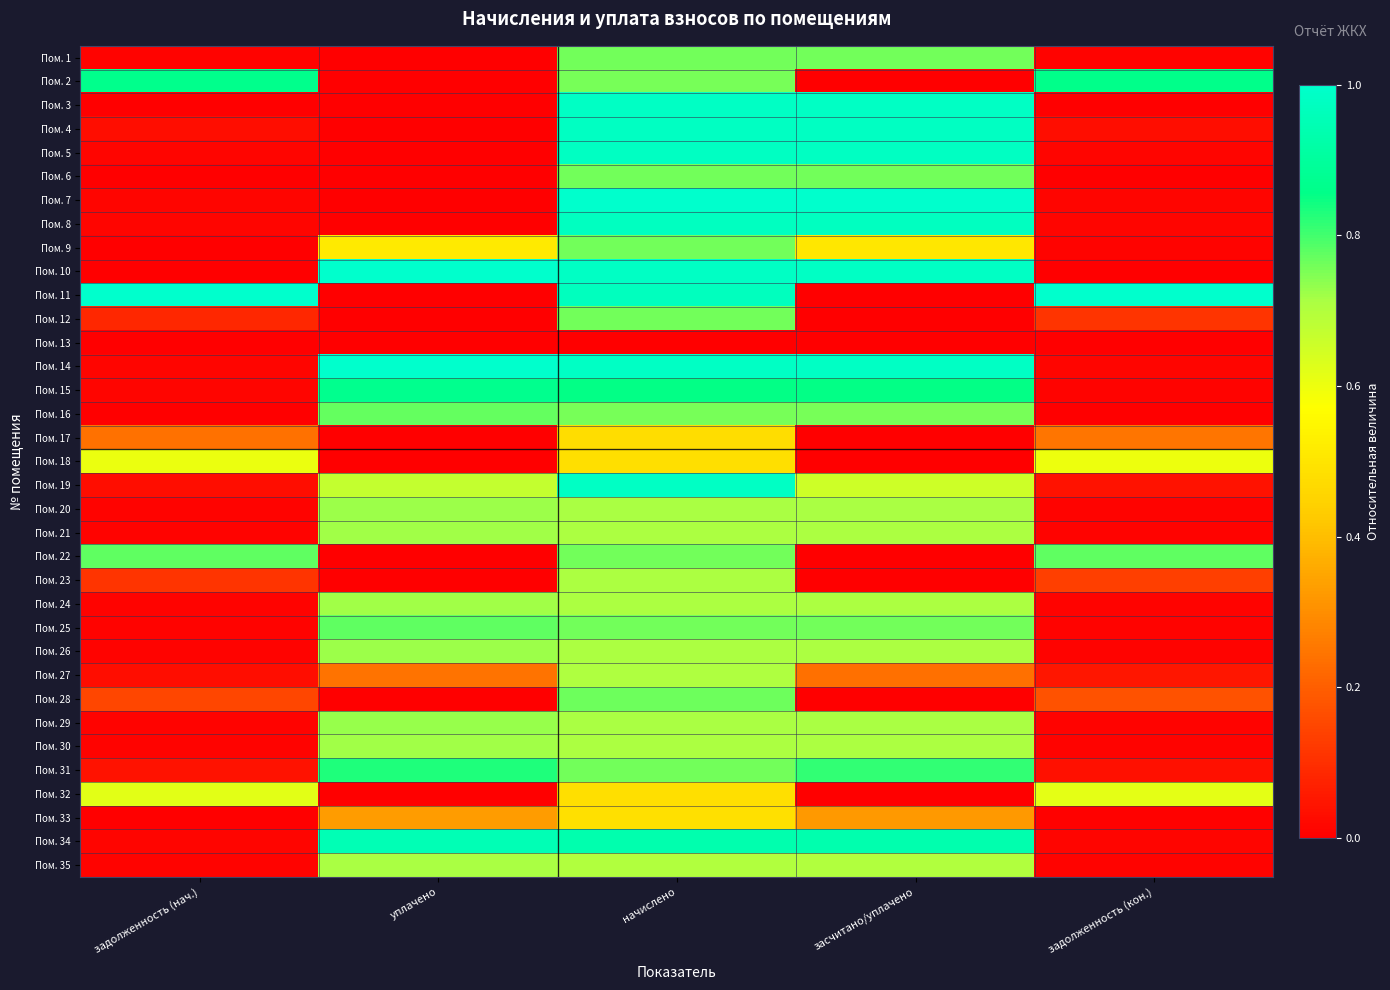

Reading right to left, what are all the values shown in this chart?

Пом. 1: задолженность (кон.)=0.0	засчитано/уплачено=0.8	начислено=0.8	уплачено=0.0	задолженность (нач.)=0.0
Пом. 2: задолженность (кон.)=0.9	засчитано/уплачено=0.0	начислено=0.8	уплачено=0.0	задолженность (нач.)=0.9
Пом. 3: задолженность (кон.)=0.0	засчитано/уплачено=1.0	начислено=1.0	уплачено=0.0	задолженность (нач.)=0.0
Пом. 4: задолженность (кон.)=0.0	засчитано/уплачено=1.0	начислено=1.0	уплачено=0.0	задолженность (нач.)=0.0
Пом. 5: задолженность (кон.)=0.0	засчитано/уплачено=1.0	начислено=1.0	уплачено=0.0	задолженность (нач.)=0.0
Пом. 6: задолженность (кон.)=0.0	засчитано/уплачено=0.8	начислено=0.8	уплачено=0.0	задолженность (нач.)=0.0
Пом. 7: задолженность (кон.)=0.0	засчитано/уплачено=1.0	начислено=1.0	уплачено=0.0	задолженность (нач.)=0.0
Пом. 8: задолженность (кон.)=0.0	засчитано/уплачено=1.0	начислено=1.0	уплачено=0.0	задолженность (нач.)=0.0
Пом. 9: задолженность (кон.)=0.0	засчитано/уплачено=0.5	начислено=0.8	уплачено=0.5	задолженность (нач.)=0.0
Пом. 10: задолженность (кон.)=0.0	засчитано/уплачено=1.0	начислено=1.0	уплачено=1.0	задолженность (нач.)=0.0
Пом. 11: задолженность (кон.)=1.0	засчитано/уплачено=0.0	начислено=1.0	уплачено=0.0	задолженность (нач.)=1.0
Пом. 12: задолженность (кон.)=0.1	засчитано/уплачено=0.0	начислено=0.8	уплачено=0.0	задолженность (нач.)=0.1
Пом. 13: задолженность (кон.)=0.0	засчитано/уплачено=0.0	начислено=0.0	уплачено=0.0	задолженность (нач.)=0.0
Пом. 14: задолженность (кон.)=0.0	засчитано/уплачено=1.0	начислено=1.0	уплачено=1.0	задолженность (нач.)=0.0
Пом. 15: задолженность (кон.)=0.0	засчитано/уплачено=0.9	начислено=0.9	уплачено=0.9	задолженность (нач.)=0.0
Пом. 16: задолженность (кон.)=0.0	засчитано/уплачено=0.8	начислено=0.8	уплачено=0.8	задолженность (нач.)=0.0
Пом. 17: задолженность (кон.)=0.2	засчитано/уплачено=0.0	начислено=0.5	уплачено=0.0	задолженность (нач.)=0.2
Пом. 18: задолженность (кон.)=0.6	засчитано/уплачено=0.0	начислено=0.5	уплачено=0.0	задолженность (нач.)=0.6
Пом. 19: задолженность (кон.)=0.0	засчитано/уплачено=0.7	начислено=1.0	уплачено=0.7	задолженность (нач.)=0.0
Пом. 20: задолженность (кон.)=0.0	засчитано/уплачено=0.7	начислено=0.7	уплачено=0.7	задолженность (нач.)=0.0
Пом. 21: задолженность (кон.)=0.0	засчитано/уплачено=0.7	начислено=0.7	уплачено=0.7	задолженность (нач.)=0.0
Пом. 22: задолженность (кон.)=0.8	засчитано/уплачено=0.0	начислено=0.8	уплачено=0.0	задолженность (нач.)=0.8
Пом. 23: задолженность (кон.)=0.1	засчитано/уплачено=0.0	начислено=0.7	уплачено=0.0	задолженность (нач.)=0.1
Пом. 24: задолженность (кон.)=0.0	засчитано/уплачено=0.7	начислено=0.7	уплачено=0.7	задолженность (нач.)=0.0
Пом. 25: задолженность (кон.)=0.0	засчитано/уплачено=0.8	начислено=0.8	уплачено=0.8	задолженность (нач.)=0.0
Пом. 26: задолженность (кон.)=0.0	засчитано/уплачено=0.7	начислено=0.7	уплачено=0.7	задолженность (нач.)=0.0
Пом. 27: задолженность (кон.)=0.0	засчитано/уплачено=0.2	начислено=0.7	уплачено=0.2	задолженность (нач.)=0.0
Пом. 28: задолженность (кон.)=0.2	засчитано/уплачено=0.0	начислено=0.8	уплачено=0.0	задолженность (нач.)=0.2
Пом. 29: задолженность (кон.)=0.0	засчитано/уплачено=0.7	начислено=0.7	уплачено=0.7	задолженность (нач.)=0.0
Пом. 30: задолженность (кон.)=0.0	засчитано/уплачено=0.7	начислено=0.7	уплачено=0.7	задолженность (нач.)=0.0
Пом. 31: задолженность (кон.)=0.0	засчитано/уплачено=0.8	начислено=0.8	уплачено=0.8	задолженность (нач.)=0.0
Пом. 32: задолженность (кон.)=0.6	засчитано/уплачено=0.0	начислено=0.5	уплачено=0.0	задолженность (нач.)=0.6
Пом. 33: задолженность (кон.)=0.0	засчитано/уплачено=0.3	начислено=0.5	уплачено=0.3	задолженность (нач.)=0.0
Пом. 34: задолженность (кон.)=0.0	засчитано/уплачено=0.9	начислено=0.9	уплачено=1.0	задолженность (нач.)=0.0
Пом. 35: задолженность (кон.)=0.0	засчитано/уплачено=0.7	начислено=0.7	уплачено=0.7	задолженность (нач.)=0.0